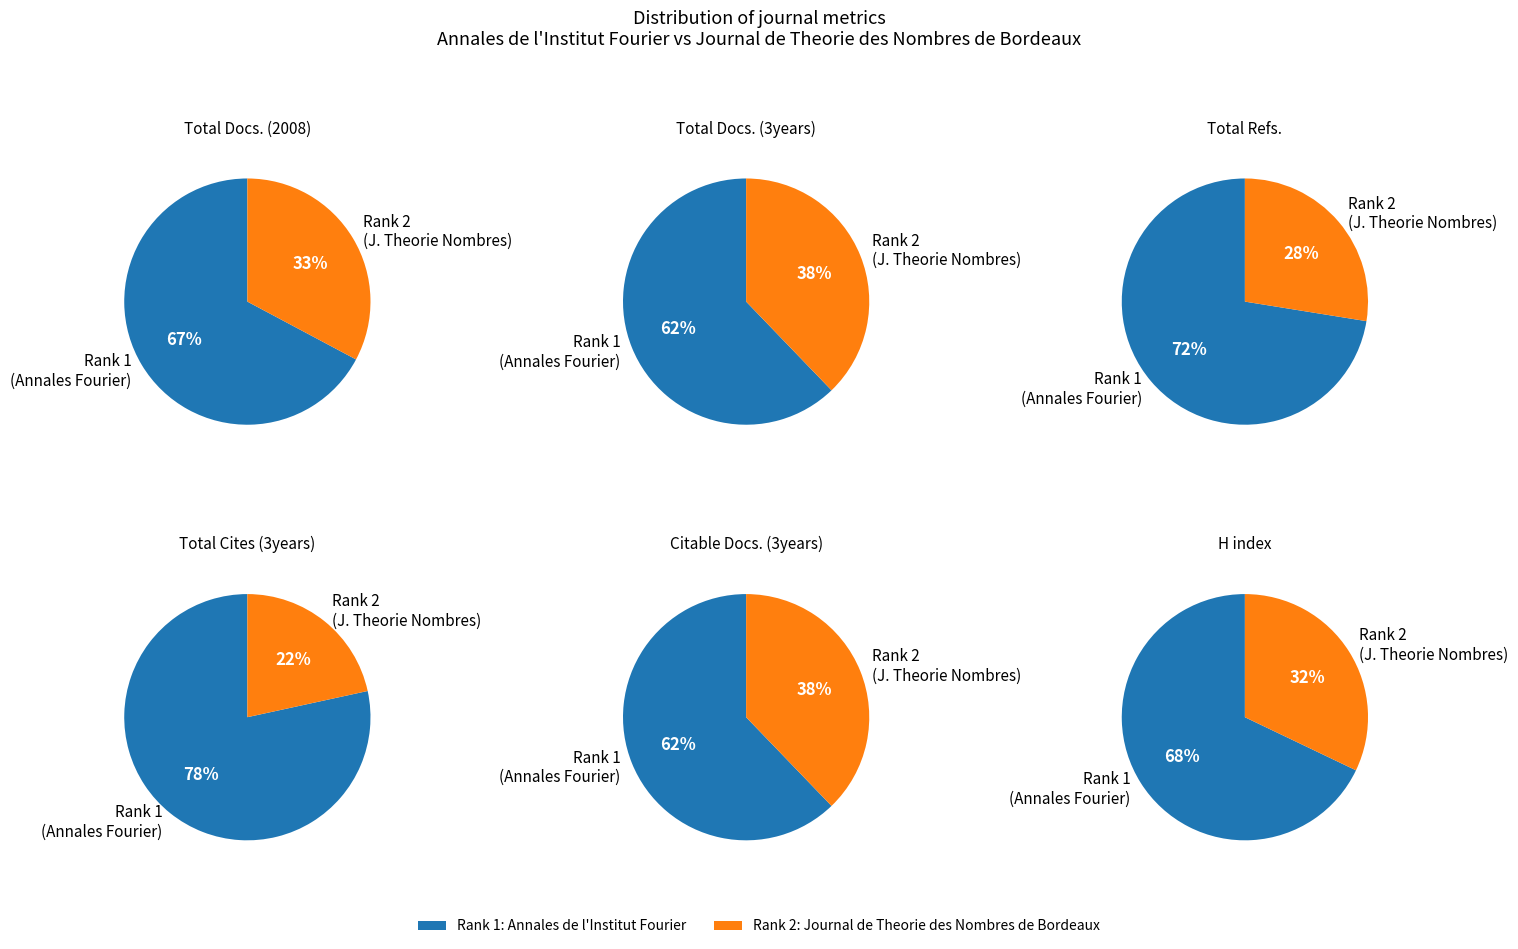

How much of the chart is everything except Annales de l'Institut Fourier?

32.8%